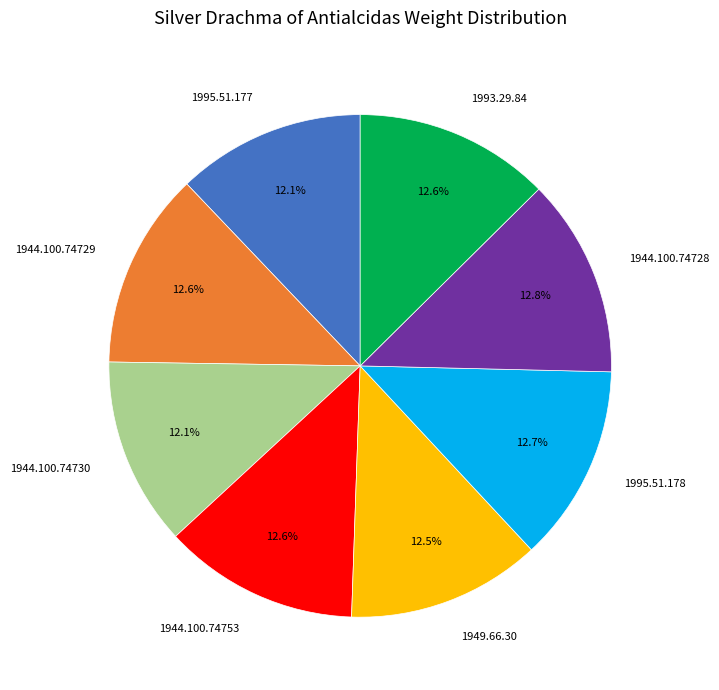

Does 1944.100.74728 represent more than half of the total?

No